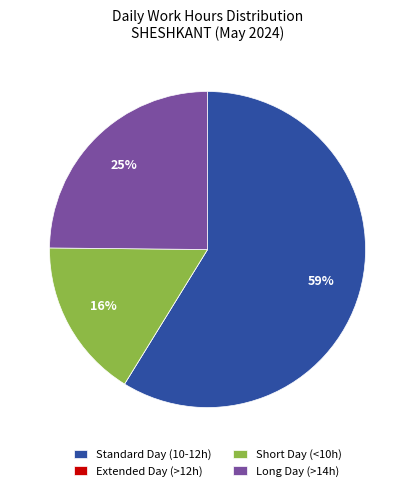

Approximately how many times larger is the value at Long Day (>14h) compared to Standard Day (10-12h)?

0.4